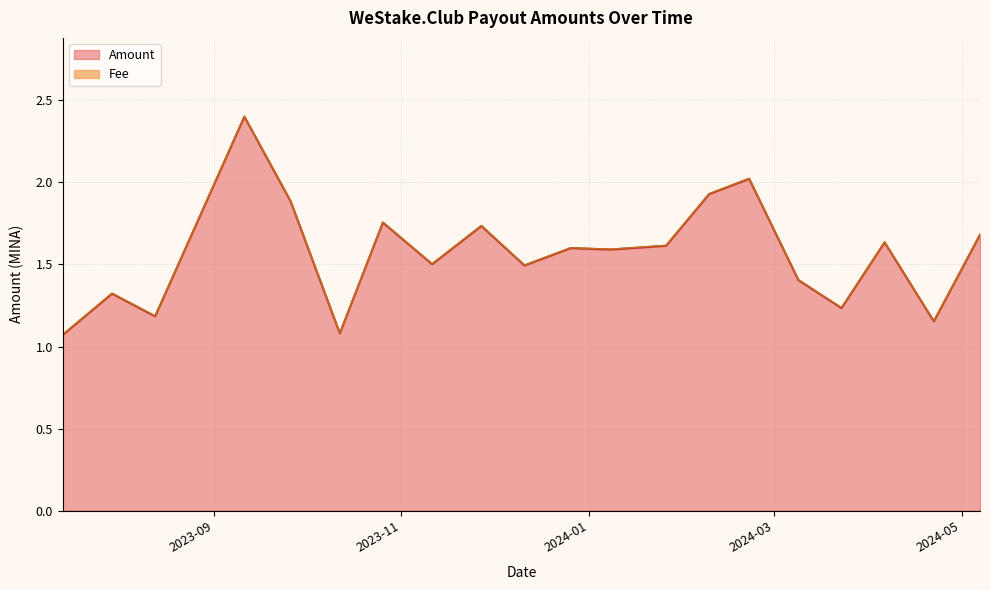

What is the maximum value for Amount?

2.4